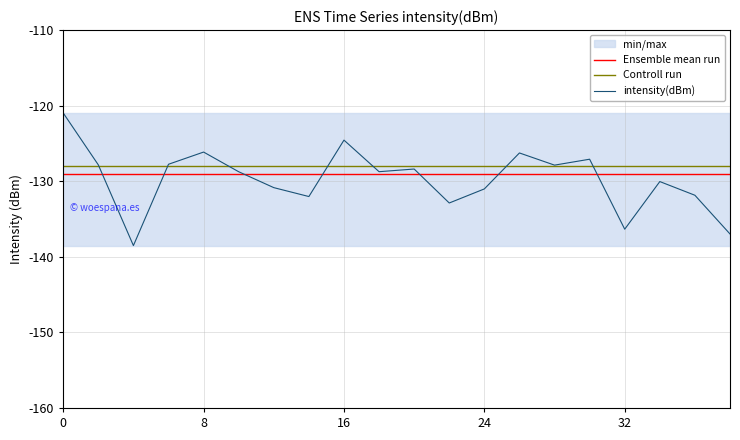

How many lines are shown in the chart?

3